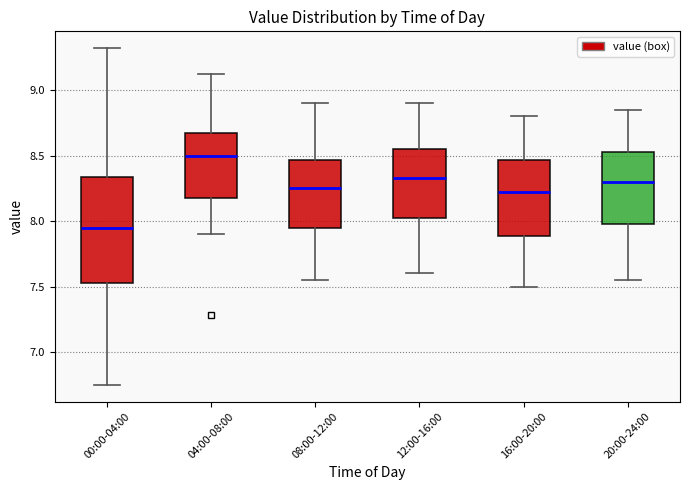

Which box has the lowest median line?

00:00-04:00